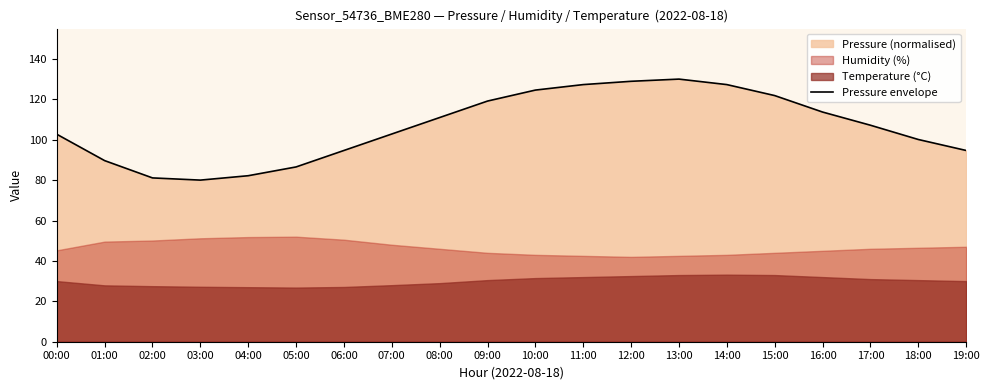

What is the difference between the maximum and minimum values?

50.0